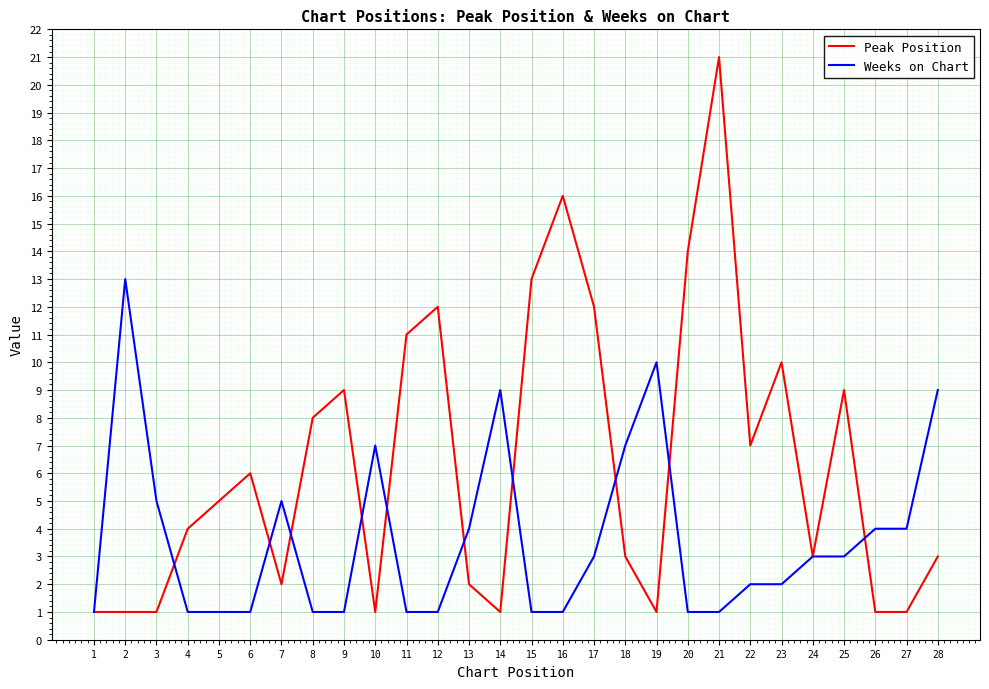

Which series has the largest range (max minus min)?

Peak Position